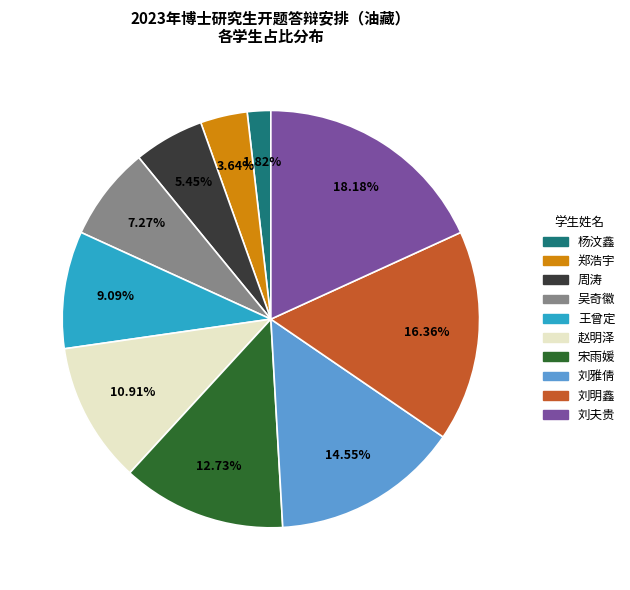

Between 王曾定 and 赵明泽, which is larger?

赵明泽